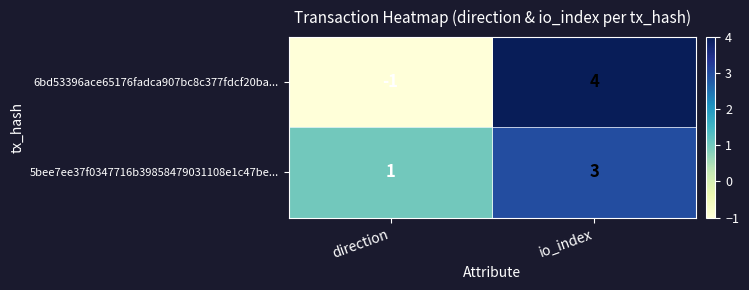

Is the value of 5bee7ee37f0347716b39858479031108e1c47be... at direction greater than the value of 6bd53396ace65176fadca907bc8c377fdcf20ba... at direction?

Yes